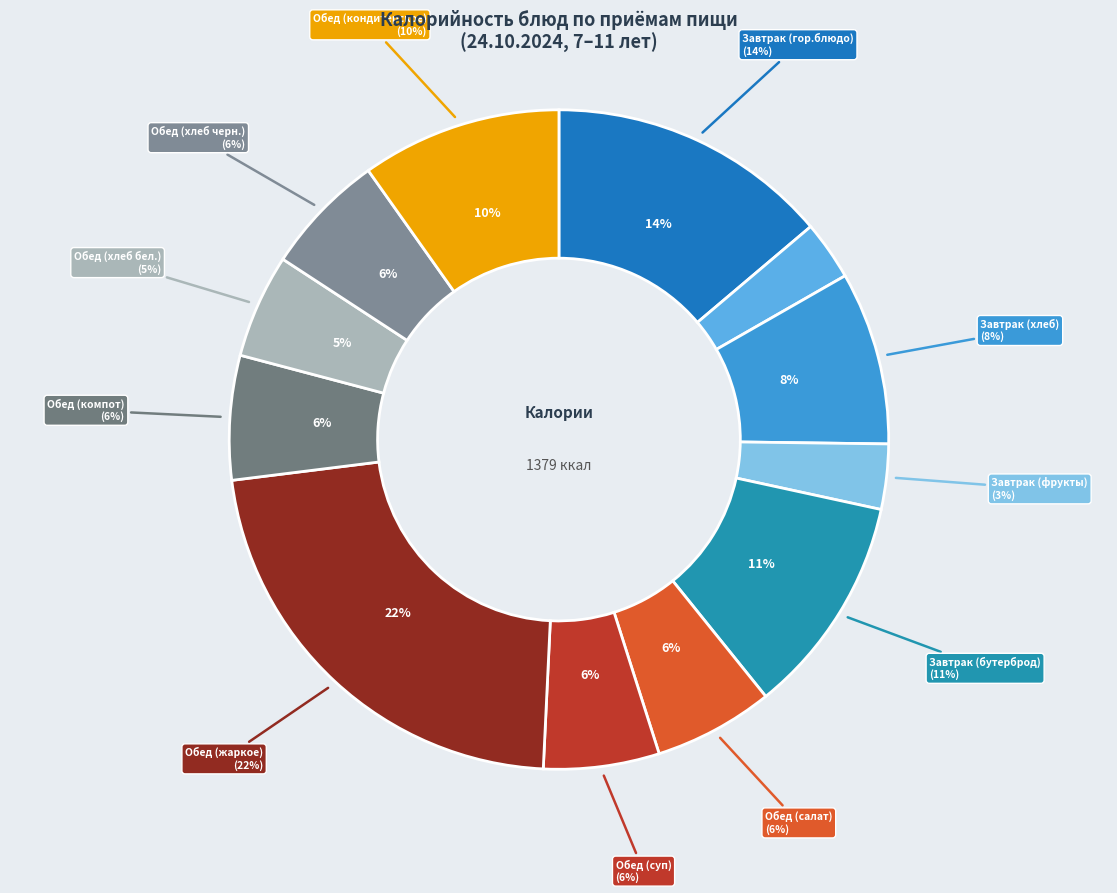

Does Завтрак (хлеб) represent more than half of the total?

No